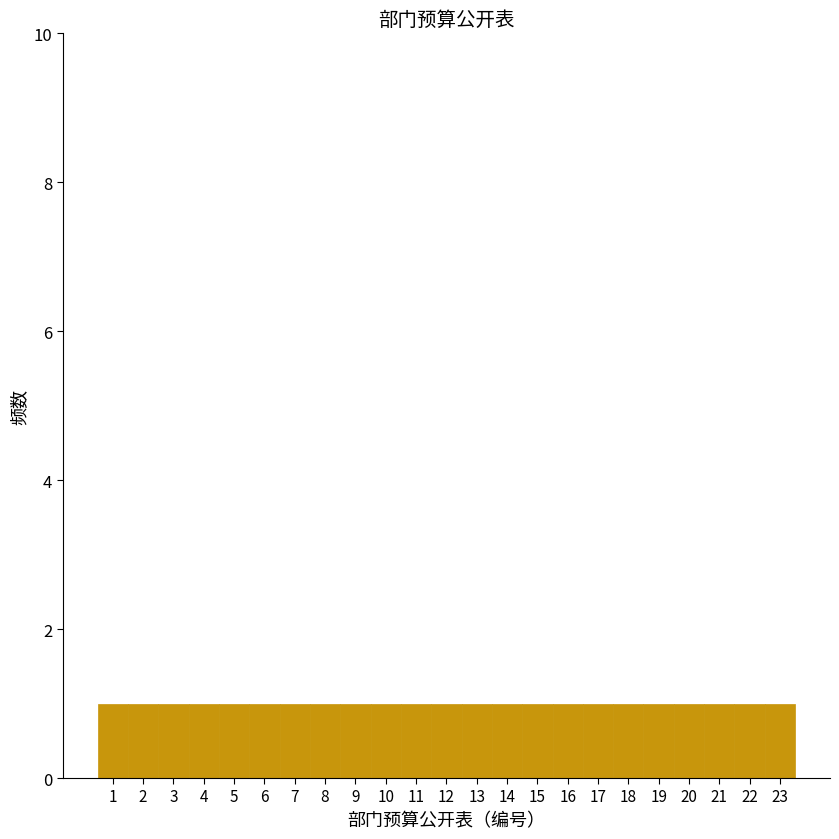

Reading left to right, transcribe this chart: for each bar, give the range it covers on the x-axis and its height. The values are not printed on the chart, so give them approximately, as read against the axis.

0.5 to 1.5: 1
1.5 to 2.5: 1
2.5 to 3.5: 1
3.5 to 4.5: 1
4.5 to 5.5: 1
5.5 to 6.5: 1
6.5 to 7.5: 1
7.5 to 8.5: 1
8.5 to 9.5: 1
9.5 to 10.5: 1
10.5 to 11.5: 1
11.5 to 12.5: 1
12.5 to 13.5: 1
13.5 to 14.5: 1
14.5 to 15.5: 1
15.5 to 16.5: 1
16.5 to 17.5: 1
17.5 to 18.5: 1
18.5 to 19.5: 1
19.5 to 20.5: 1
20.5 to 21.5: 1
21.5 to 22.5: 1
22.5 to 23.5: 1